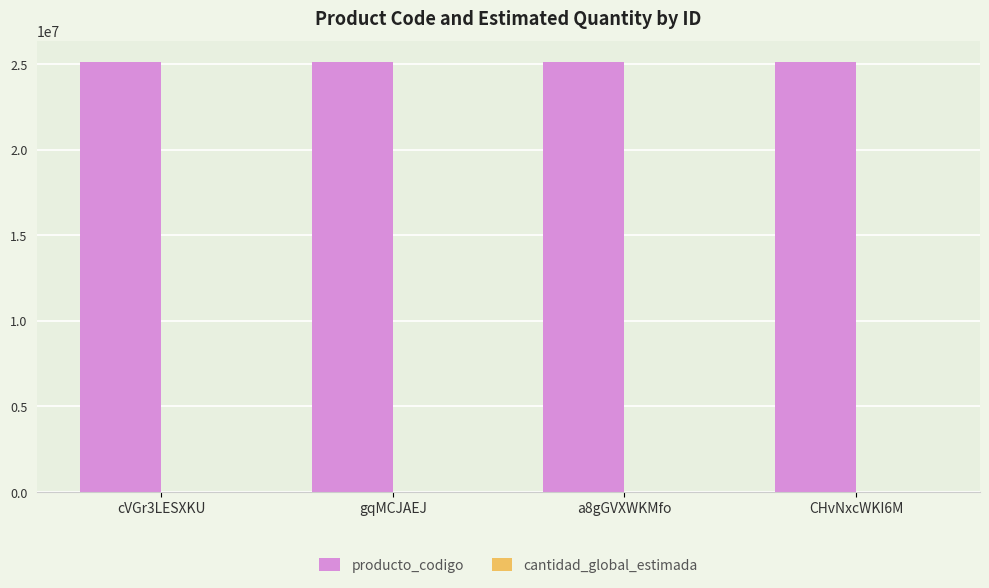

Which series has the largest total across all categories?

producto_codigo